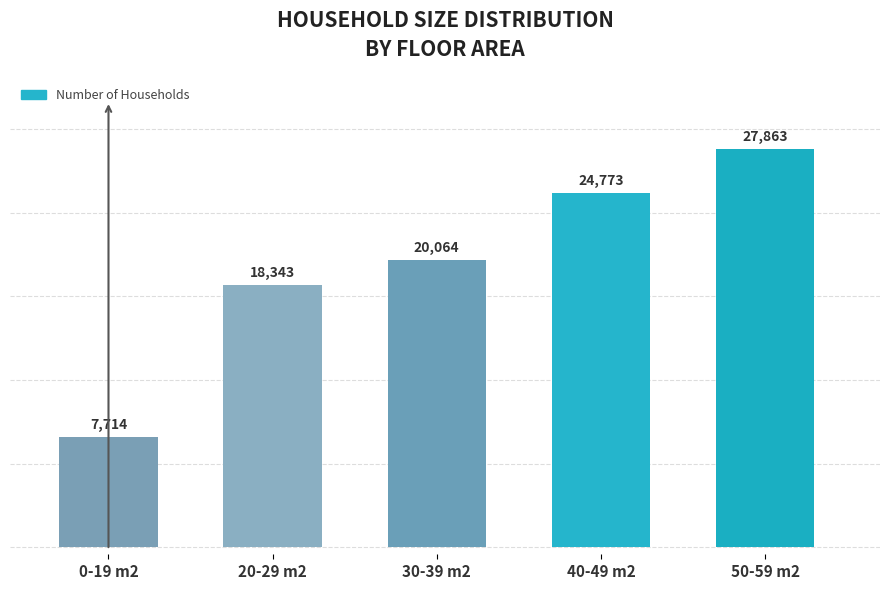

Read the value at 0-19 m2, to the nearest 100.

7700